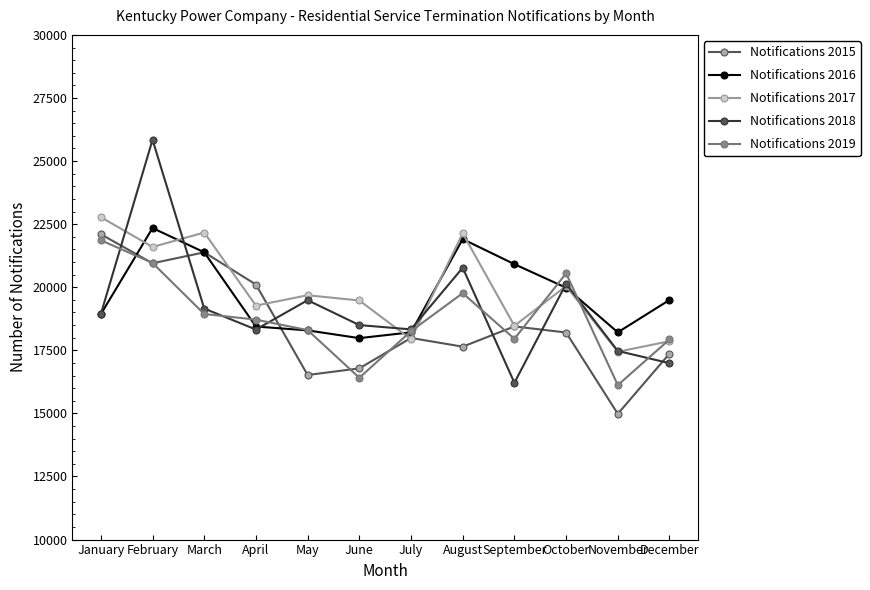

How many intersections are there between Notifications 2015 and Notifications 2016?

3